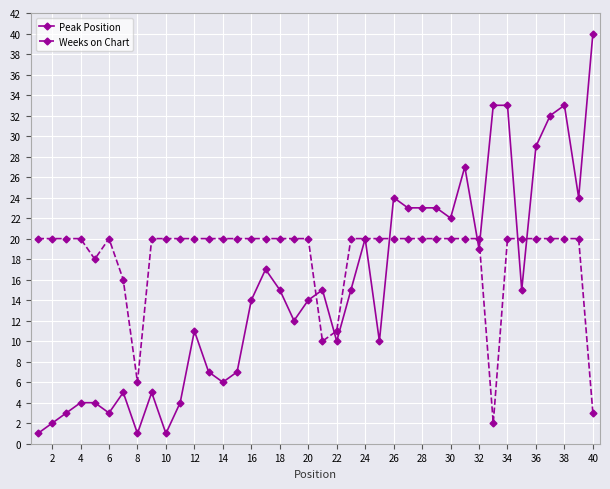

How many lines are shown in the chart?

2